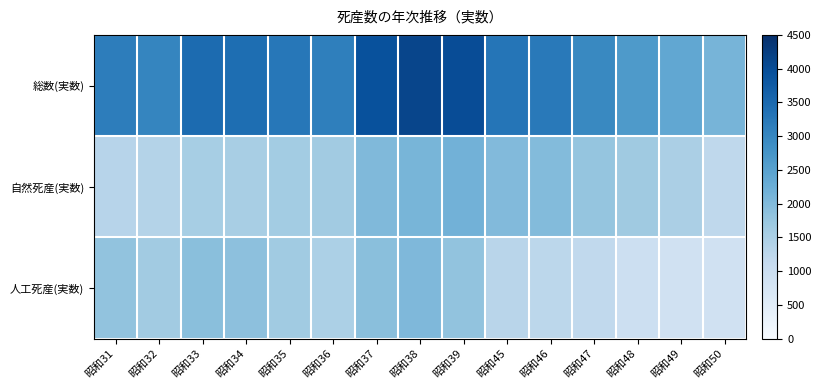

Count the number of data series in this chart.

3